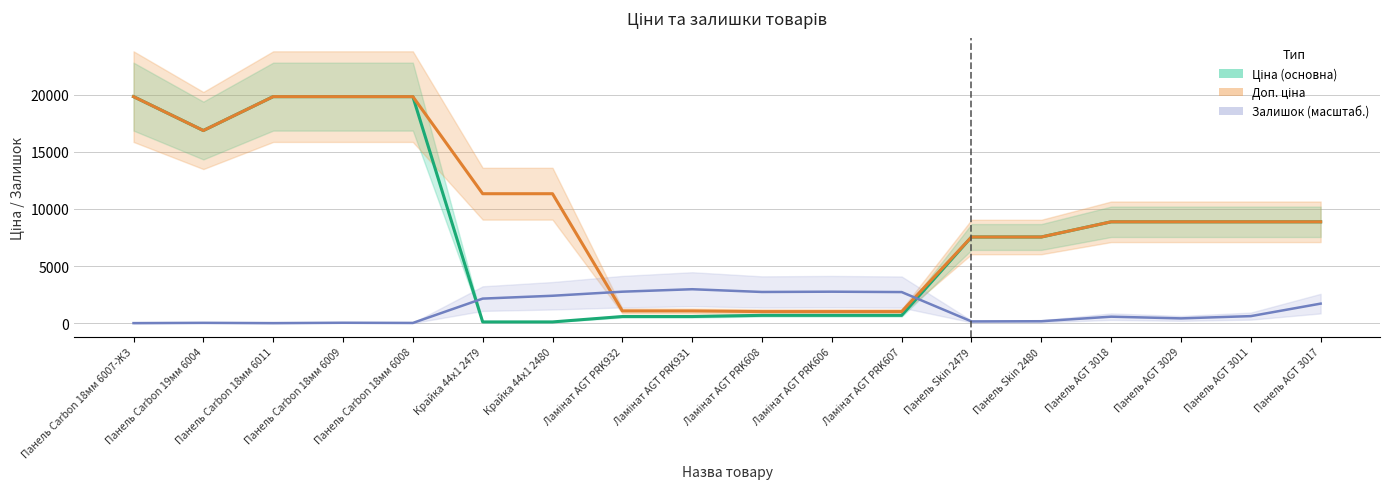

Between Ламінат AGT PRK931 and Панель Skin 2479, which series saw the biggest shift?

Ціна (основна)